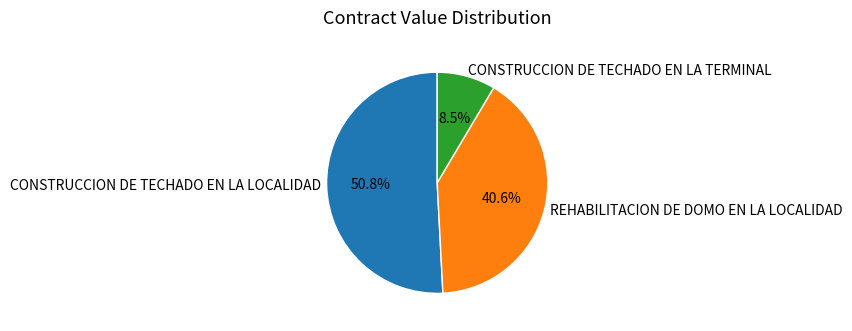

Is it true that REHABILITACION DE DOMO EN LA LOCALIDAD is 41% of the pie?

True